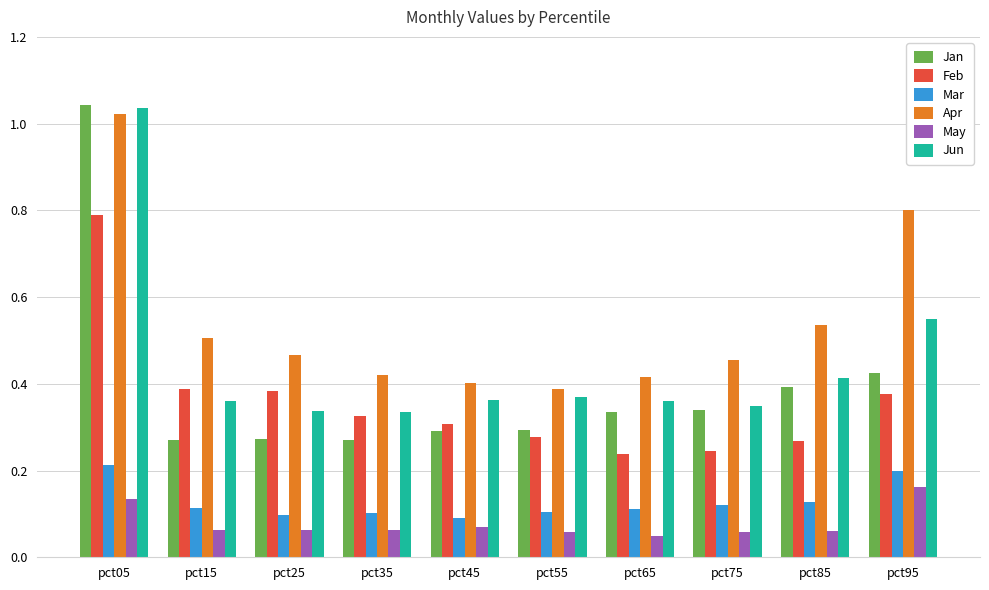

Which series has the largest total across all categories?

Apr